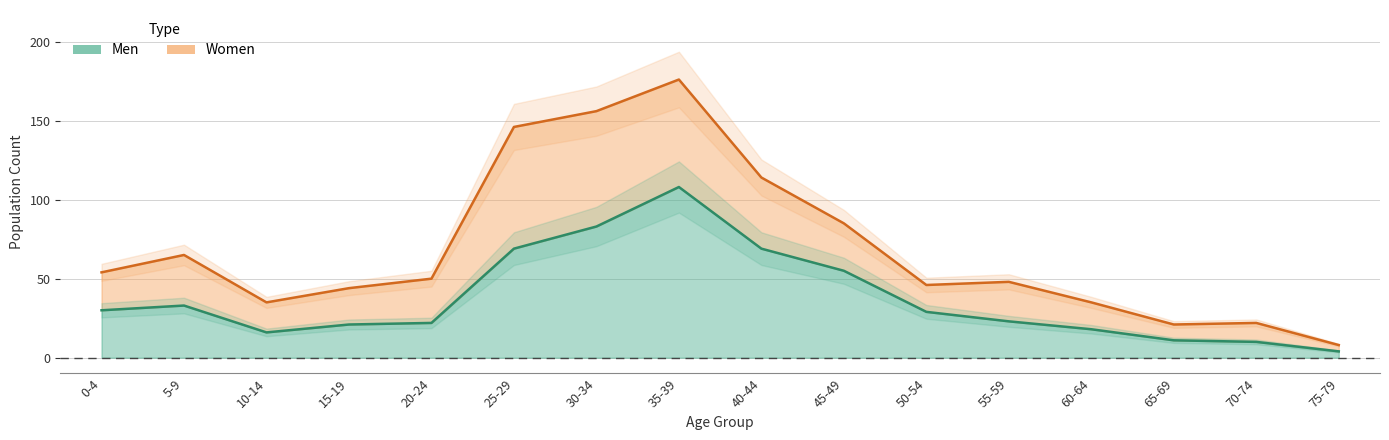

Does the chart have visible grid lines?

Yes